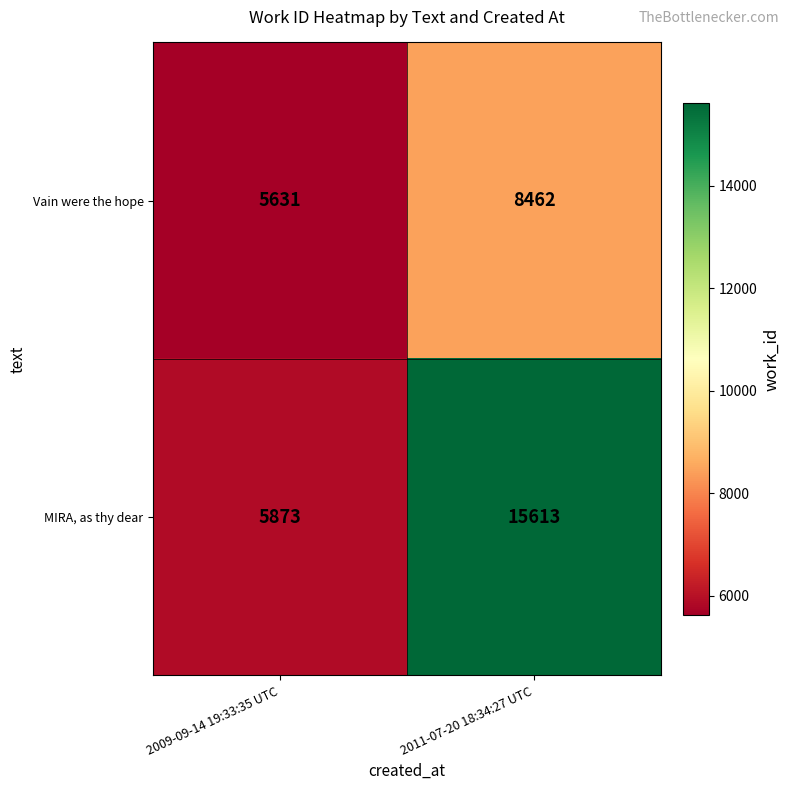

What is the total value across all series at 2009-09-14 19:33:35 UTC?

11504